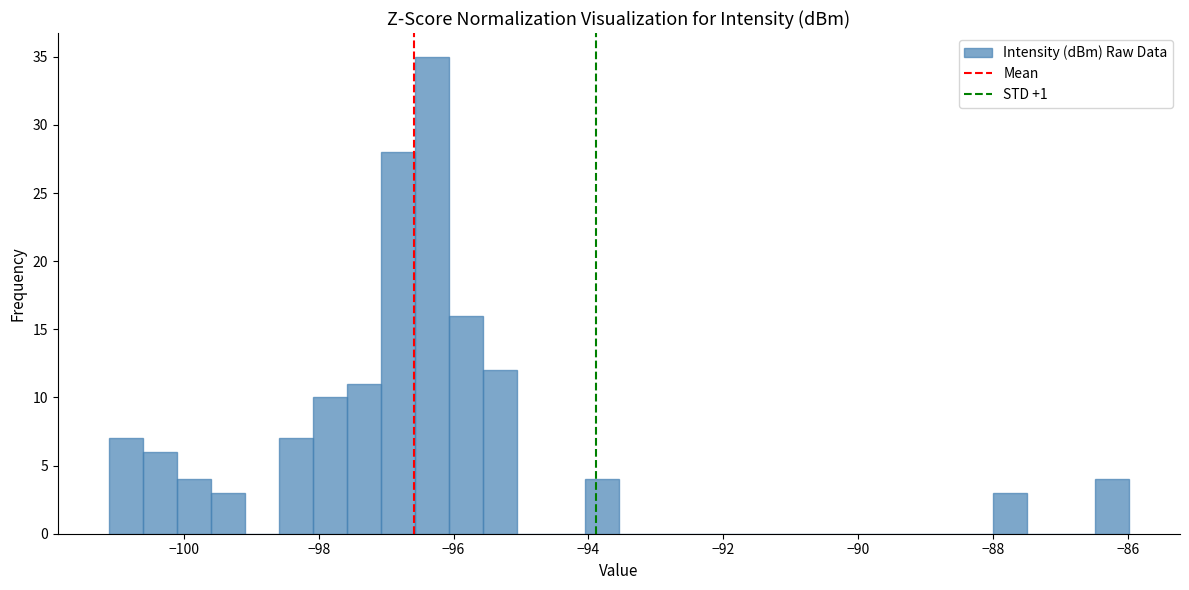

Read against the x-axis, roughly where is the centre of the tallest bar?

-96.4